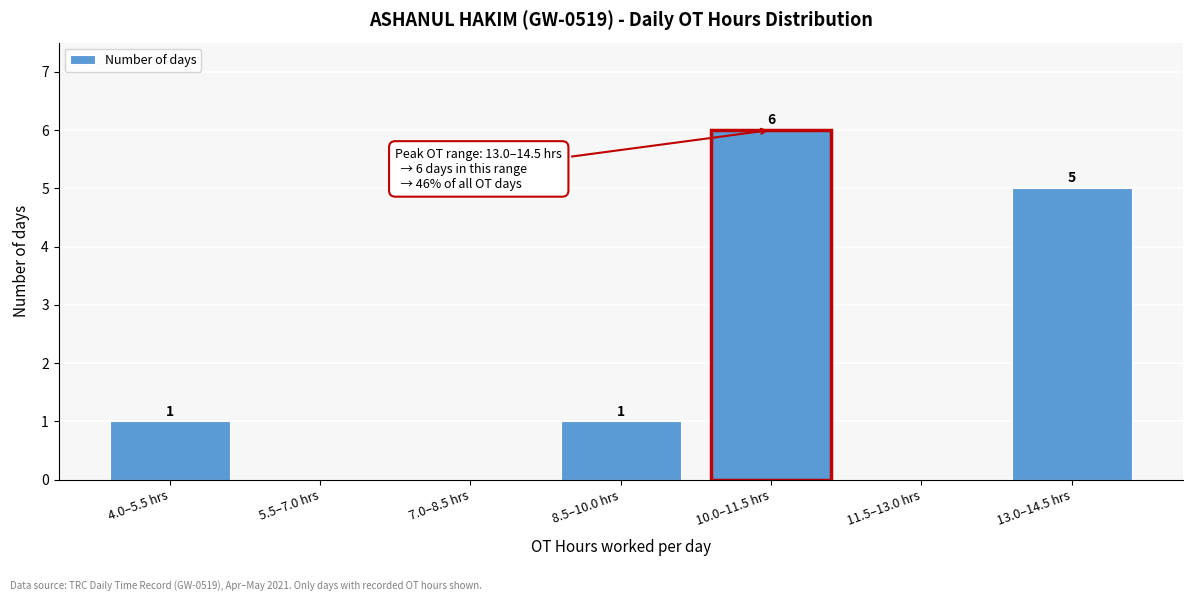

Reading left to right, list all the values displayed in this chart.

4.0–5.5 hrs=1	5.5–7.0 hrs=0	7.0–8.5 hrs=0	8.5–10.0 hrs=1	10.0–11.5 hrs=6	11.5–13.0 hrs=0	13.0–14.5 hrs=5